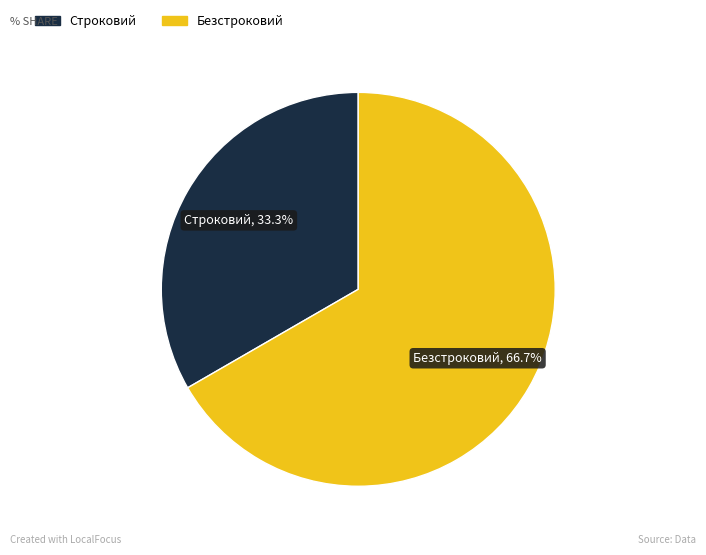

To the nearest percent, what percentage of the pie is Строковий?

33%